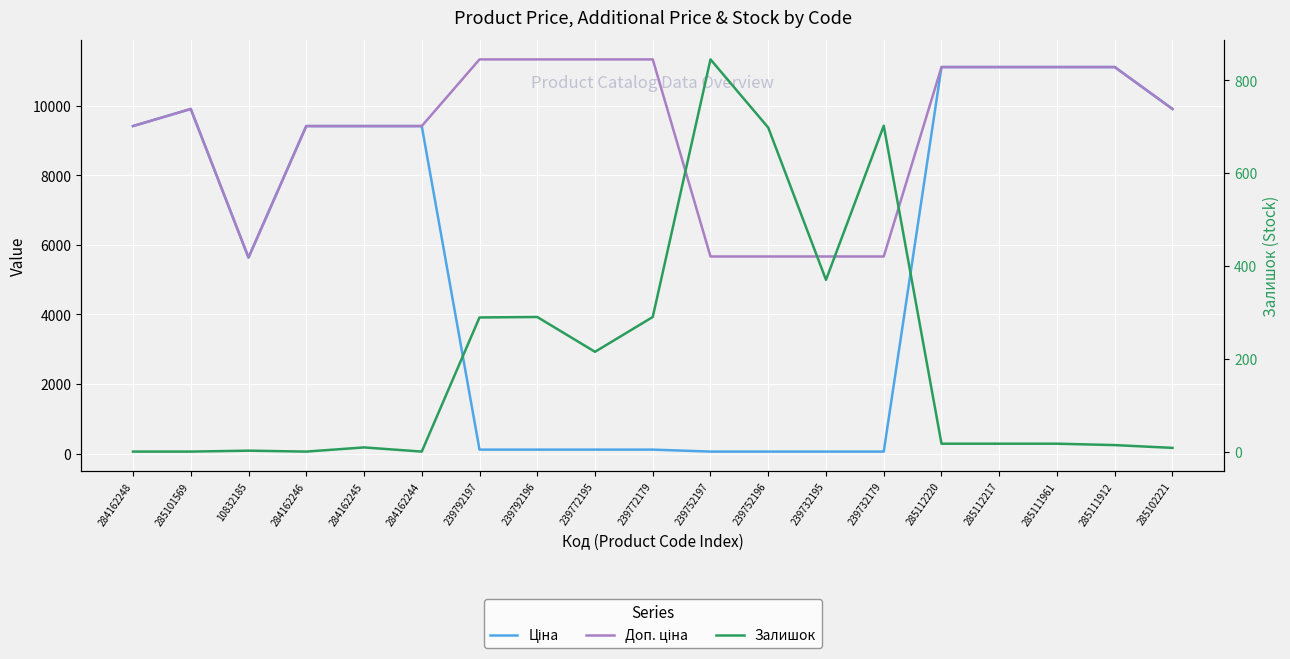

Which series changed the most between 239772179 and 239752196?

Доп. ціна